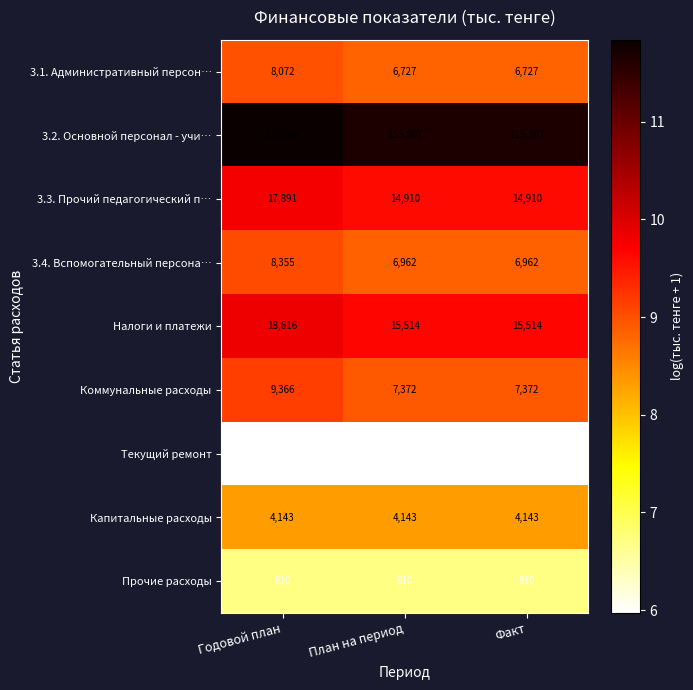

Reading right to left, list all the values displayed in this chart.

3.1. Административный персон…: Факт=6727	План на период=6727	Годовой план=8072
3.2. Основной персонал - учи…: Факт=115807	План на период=115807	Годовой план=138968
3.3. Прочий педагогический п…: Факт=14910	План на период=14910	Годовой план=17891
3.4. Вспомогательный персона…: Факт=6962	План на период=6962	Годовой план=8355
Налоги и платежи: Факт=15514	План на период=15514	Годовой план=18616
Коммунальные расходы: Факт=7372	План на период=7372	Годовой план=9366
Текущий ремонт: Факт=390	План на период=390	Годовой план=390
Капитальные расходы: Факт=4143	План на период=4143	Годовой план=4143
Прочие расходы: Факт=810	План на период=810	Годовой план=810